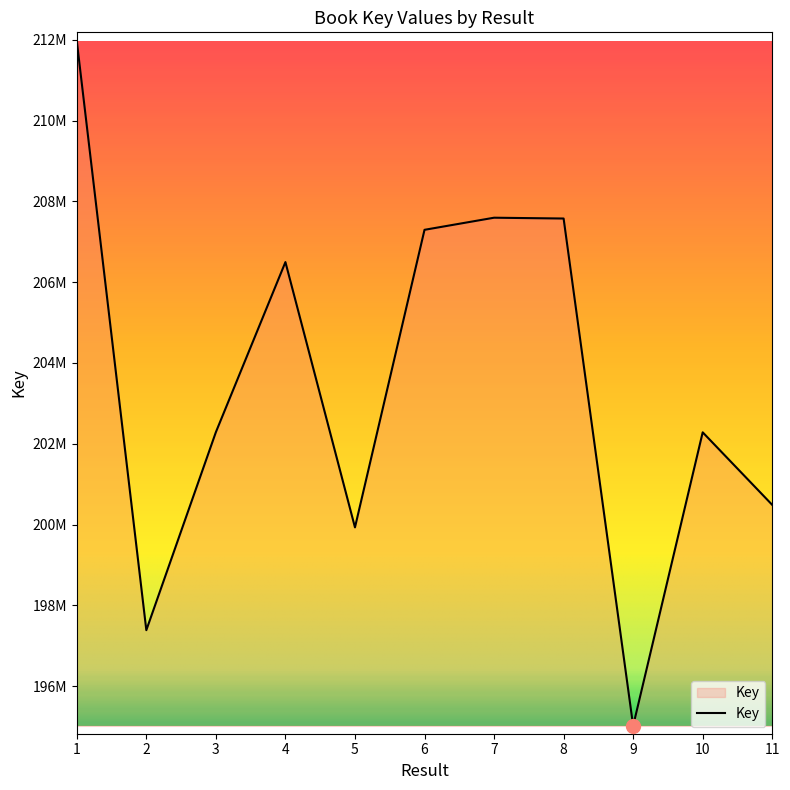

Where does the data first go above 202287625?

1